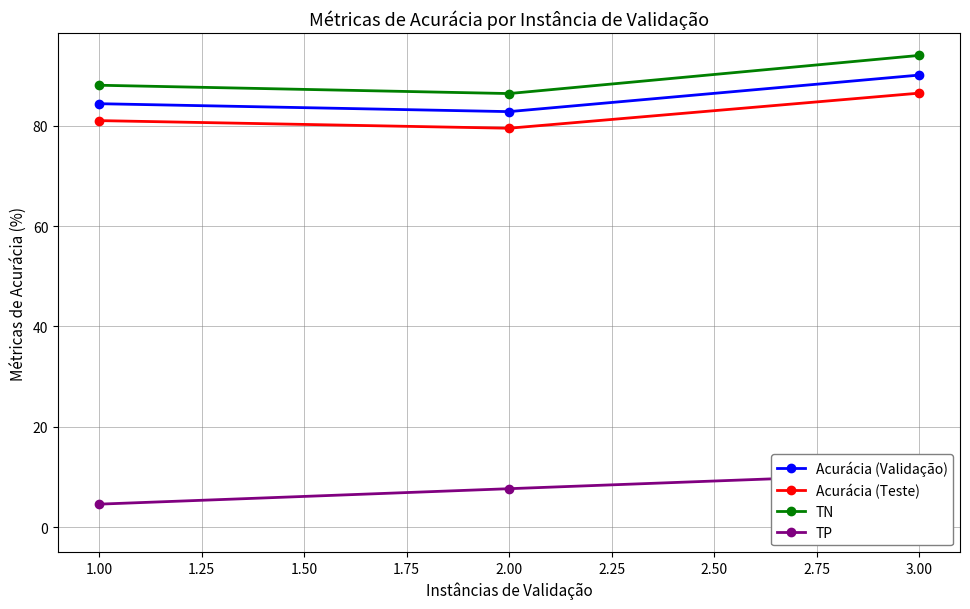

How many values in the TN series exceed 88?

2